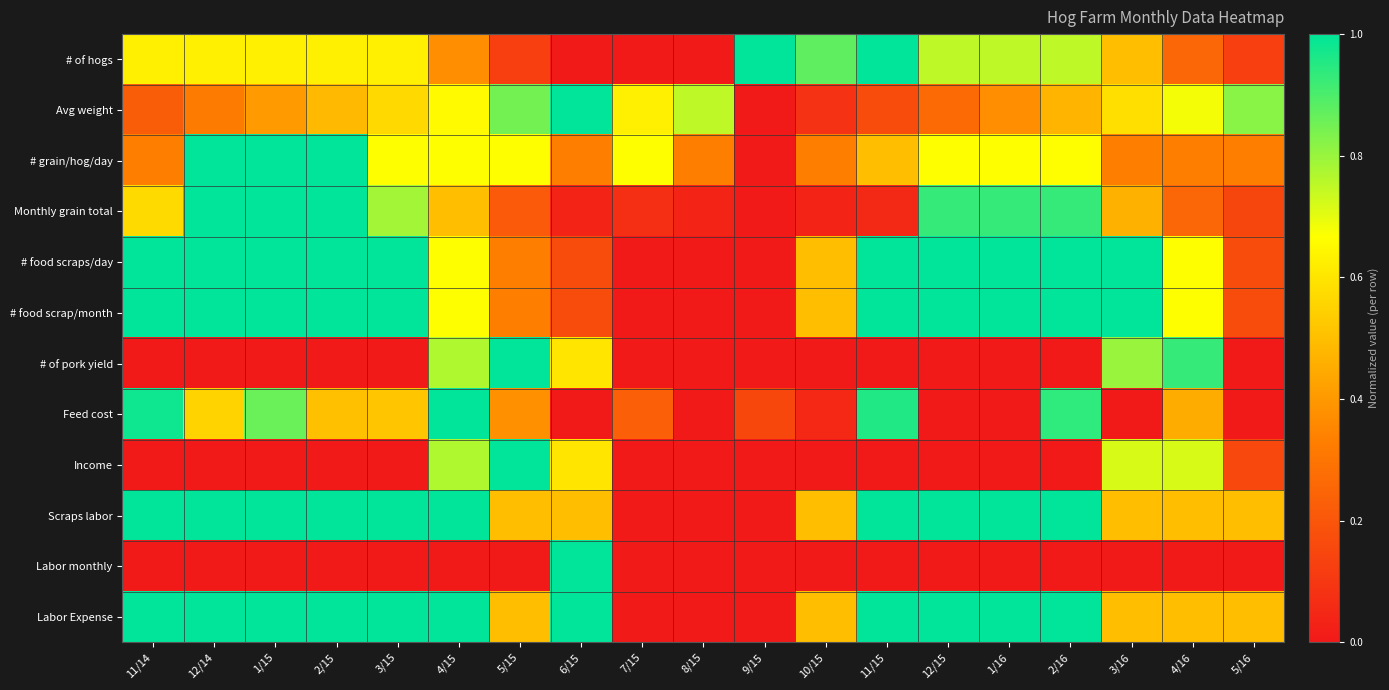

Reading right to left, what are all the values shown in this chart?

# of hogs: 5/16=0.1	4/16=0.2	3/16=0.5	2/16=0.8	1/16=0.8	12/15=0.8	11/15=1.0	10/15=0.9	9/15=1.0	8/15=0.0	7/15=0.0	6/15=0.0	5/15=0.1	4/15=0.4	3/15=0.6	2/15=0.6	1/15=0.6	12/14=0.6	11/14=0.6
Avg weight: 5/16=0.8	4/16=0.7	3/16=0.6	2/16=0.5	1/16=0.4	12/15=0.3	11/15=0.2	10/15=0.1	9/15=0.0	8/15=0.8	7/15=0.6	6/15=1.0	5/15=0.8	4/15=0.7	3/15=0.6	2/15=0.5	1/15=0.4	12/14=0.3	11/14=0.2
# grain/hog/day: 5/16=0.3	4/16=0.3	3/16=0.3	2/16=0.7	1/16=0.7	12/15=0.7	11/15=0.5	10/15=0.3	9/15=0.0	8/15=0.3	7/15=0.7	6/15=0.3	5/15=0.7	4/15=0.7	3/15=0.7	2/15=1.0	1/15=1.0	12/14=1.0	11/14=0.3
Monthly grain total: 5/16=0.1	4/16=0.2	3/16=0.5	2/16=0.9	1/16=0.9	12/15=0.9	11/15=0.1	10/15=0.0	9/15=0.0	8/15=0.0	7/15=0.1	6/15=0.0	5/15=0.2	4/15=0.5	3/15=0.8	2/15=1.0	1/15=1.0	12/14=1.0	11/14=0.6
# food scraps/day: 5/16=0.2	4/16=0.7	3/16=1.0	2/16=1.0	1/16=1.0	12/15=1.0	11/15=1.0	10/15=0.5	9/15=0.0	8/15=0.0	7/15=0.0	6/15=0.2	5/15=0.3	4/15=0.7	3/15=1.0	2/15=1.0	1/15=1.0	12/14=1.0	11/14=1.0
# food scrap/month: 5/16=0.2	4/16=0.7	3/16=1.0	2/16=1.0	1/16=1.0	12/15=1.0	11/15=1.0	10/15=0.5	9/15=0.0	8/15=0.0	7/15=0.0	6/15=0.2	5/15=0.3	4/15=0.7	3/15=1.0	2/15=1.0	1/15=1.0	12/14=1.0	11/14=1.0
# of pork yield: 5/16=0.0	4/16=0.9	3/16=0.8	2/16=0.0	1/16=0.0	12/15=0.0	11/15=0.0	10/15=0.0	9/15=0.0	8/15=0.0	7/15=0.0	6/15=0.6	5/15=1.0	4/15=0.8	3/15=0.0	2/15=0.0	1/15=0.0	12/14=0.0	11/14=0.0
Feed cost: 5/16=0.0	4/16=0.4	3/16=0.0	2/16=0.9	1/16=0.0	12/15=0.0	11/15=1.0	10/15=0.1	9/15=0.2	8/15=0.0	7/15=0.2	6/15=0.0	5/15=0.4	4/15=1.0	3/15=0.5	2/15=0.5	1/15=0.9	12/14=0.6	11/14=1.0
Income: 5/16=0.2	4/16=0.7	3/16=0.7	2/16=0.0	1/16=0.0	12/15=0.0	11/15=0.0	10/15=0.0	9/15=0.0	8/15=0.0	7/15=0.0	6/15=0.6	5/15=1.0	4/15=0.8	3/15=0.0	2/15=0.0	1/15=0.0	12/14=0.0	11/14=0.0
Scraps labor: 5/16=0.5	4/16=0.5	3/16=0.5	2/16=1.0	1/16=1.0	12/15=1.0	11/15=1.0	10/15=0.5	9/15=0.0	8/15=0.0	7/15=0.0	6/15=0.5	5/15=0.5	4/15=1.0	3/15=1.0	2/15=1.0	1/15=1.0	12/14=1.0	11/14=1.0
Labor monthly: 5/16=0.0	4/16=0.0	3/16=0.0	2/16=0.0	1/16=0.0	12/15=0.0	11/15=0.0	10/15=0.0	9/15=0.0	8/15=0.0	7/15=0.0	6/15=1.0	5/15=0.0	4/15=0.0	3/15=0.0	2/15=0.0	1/15=0.0	12/14=0.0	11/14=0.0
Labor Expense: 5/16=0.5	4/16=0.5	3/16=0.5	2/16=1.0	1/16=1.0	12/15=1.0	11/15=1.0	10/15=0.5	9/15=0.0	8/15=0.0	7/15=0.0	6/15=1.0	5/15=0.5	4/15=1.0	3/15=1.0	2/15=1.0	1/15=1.0	12/14=1.0	11/14=1.0